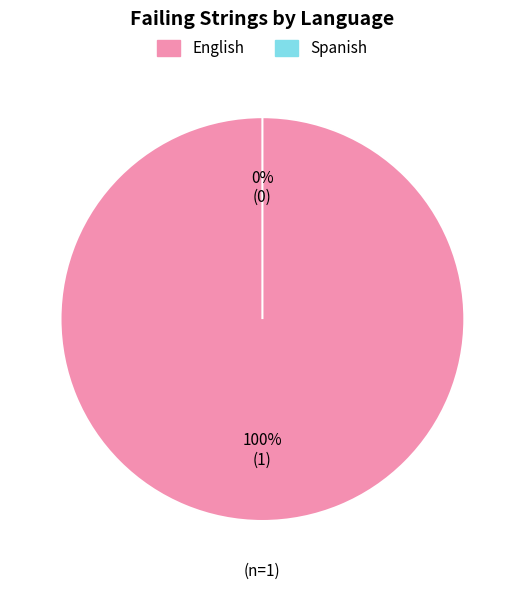

Is Spanish the majority of the pie?

No